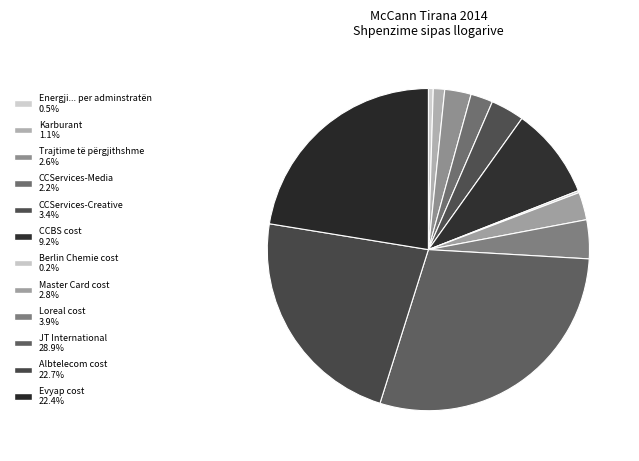

How many slices are in this pie chart?

12